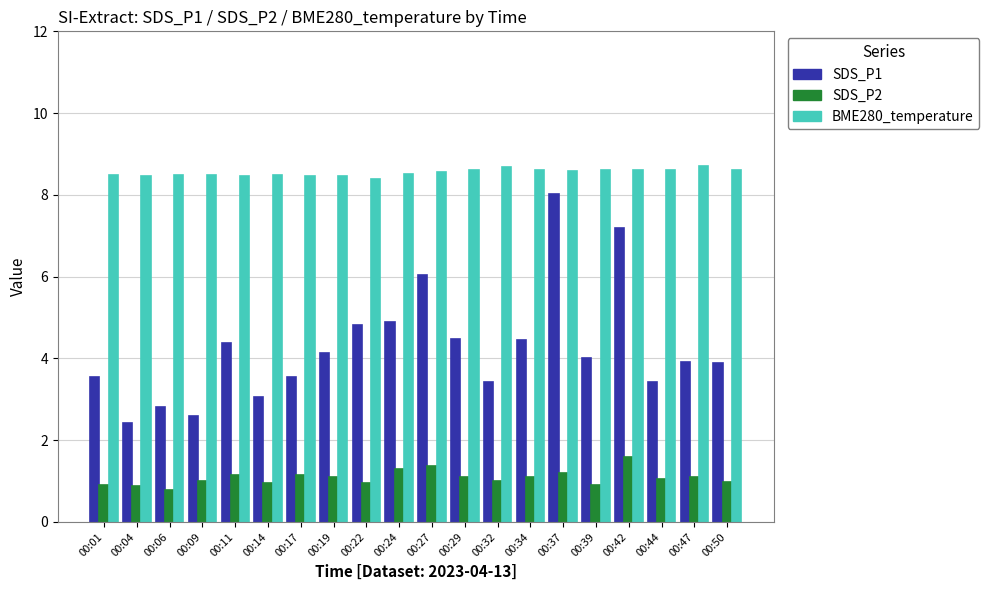

True or false: SDS_P2 has a value of 1.0 at 00:32.

True